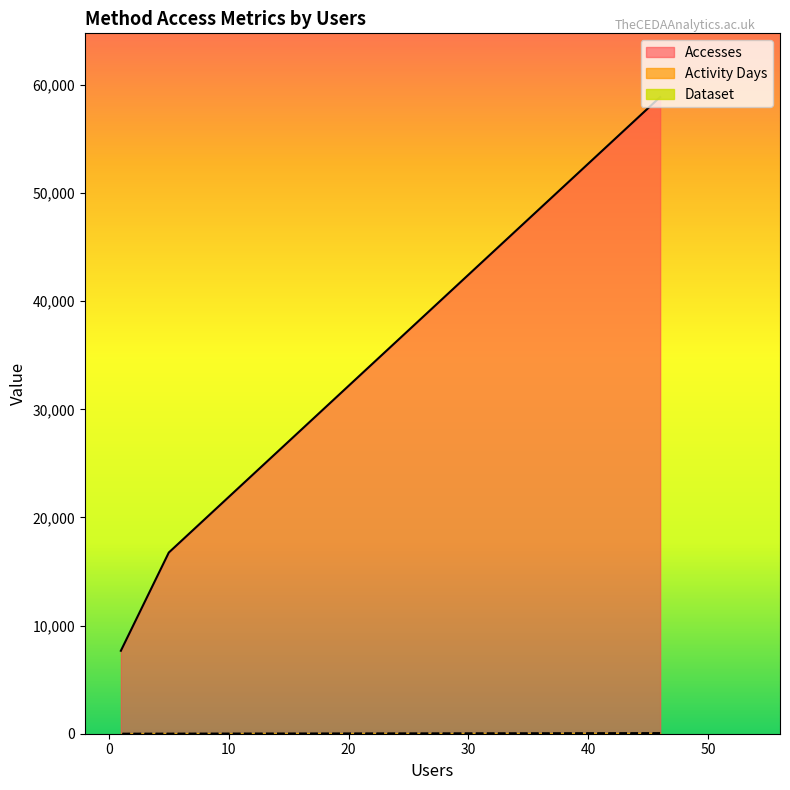

List the labels in order of Accesses value, smallest first.

1, 5, 46